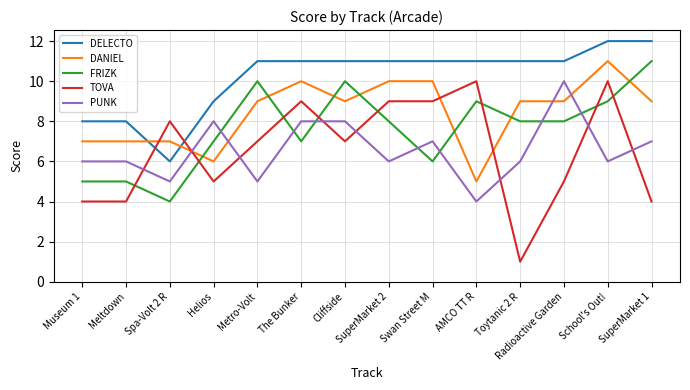

Where do DELECTO and TOVA first cross each other?

Meltdown and Spa-Volt 2 R